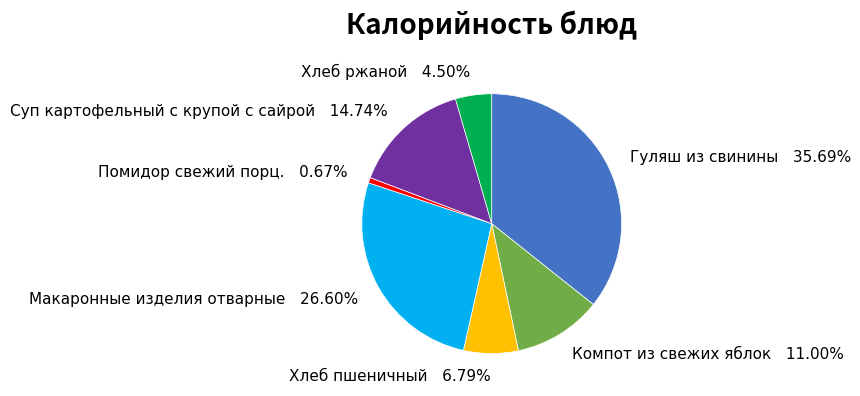

Which has a higher value, Компот из свежих яблок or Помидор свежий порц.?

Компот из свежих яблок